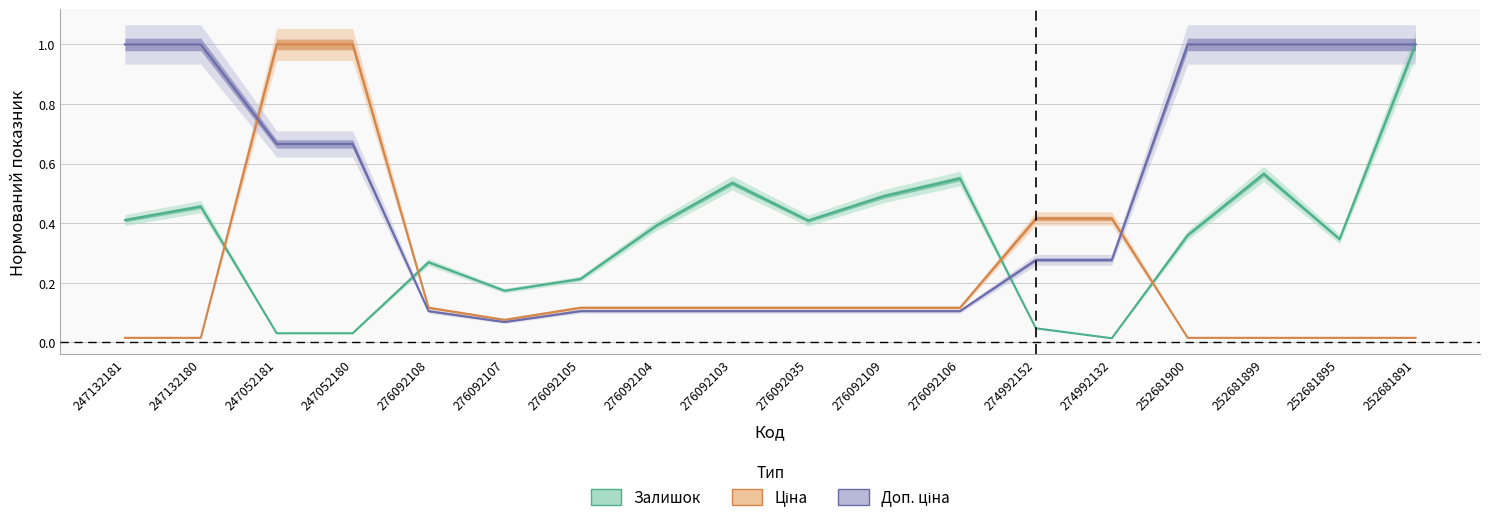

True or false: Ціна has a value of 0.0 at 252681895.

False